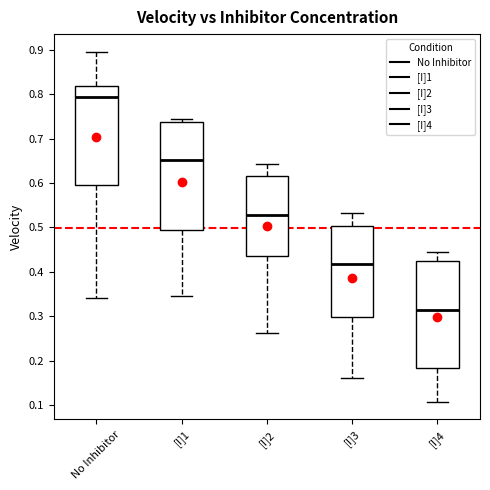

Reading left to right, transcribe this box plot: for each box, give where its median line is, the range the box spans, and where its two whiskers end, as read against the y-axis. The values are not printed on the chart, so give them approximately, as read against the axis.

No Inhibitor: median 0.79, box 0.60 to 0.82, whiskers 0.34 to 0.90
[I]1: median 0.65, box 0.50 to 0.74, whiskers 0.35 to 0.75
[I]2: median 0.53, box 0.43 to 0.62, whiskers 0.26 to 0.64
[I]3: median 0.42, box 0.30 to 0.50, whiskers 0.16 to 0.53
[I]4: median 0.31, box 0.18 to 0.43, whiskers 0.11 to 0.44